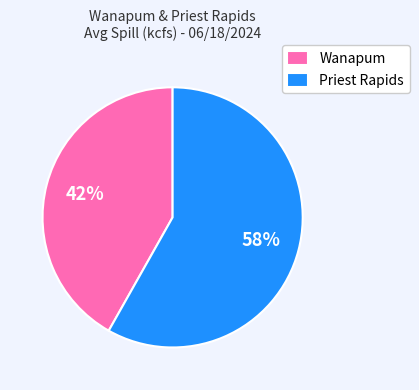

How many slices are in this pie chart?

2